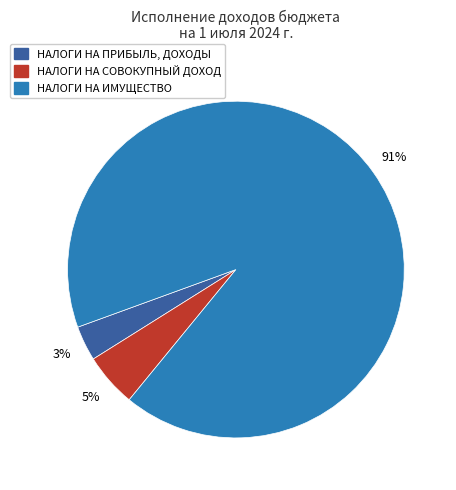

Is there a majority slice in this chart?

Yes